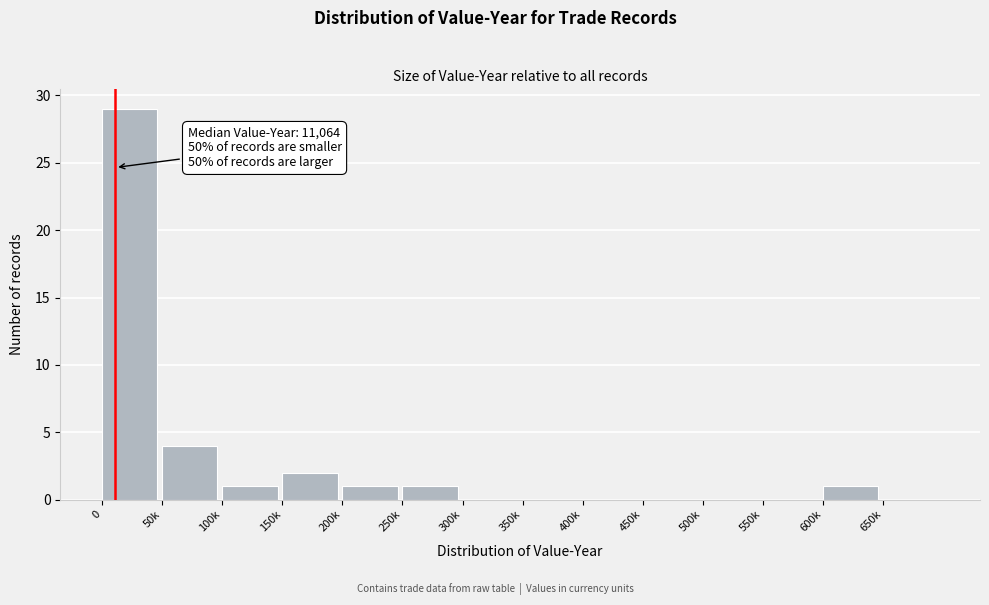

Reading left to right, extract all data points from this chart.

0=29	50k=4	100k=1	150k=2	200k=1	250k=1	300k=0	350k=0	400k=0	450k=0	500k=0	550k=0	600k=1	650k=0